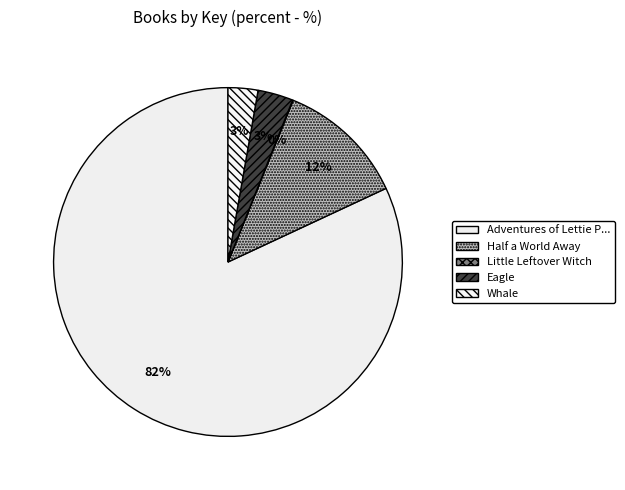

To the nearest percent, what is the difference between the largest and smallest slice percentages?

82%